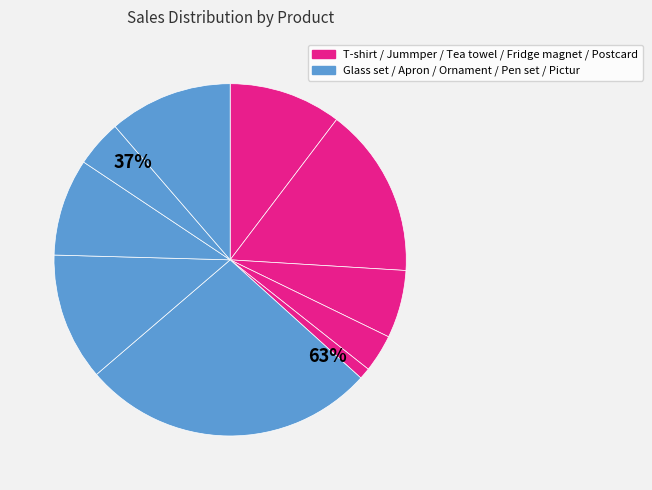

What is the change in value from Jummper to Pen set?

-31.9